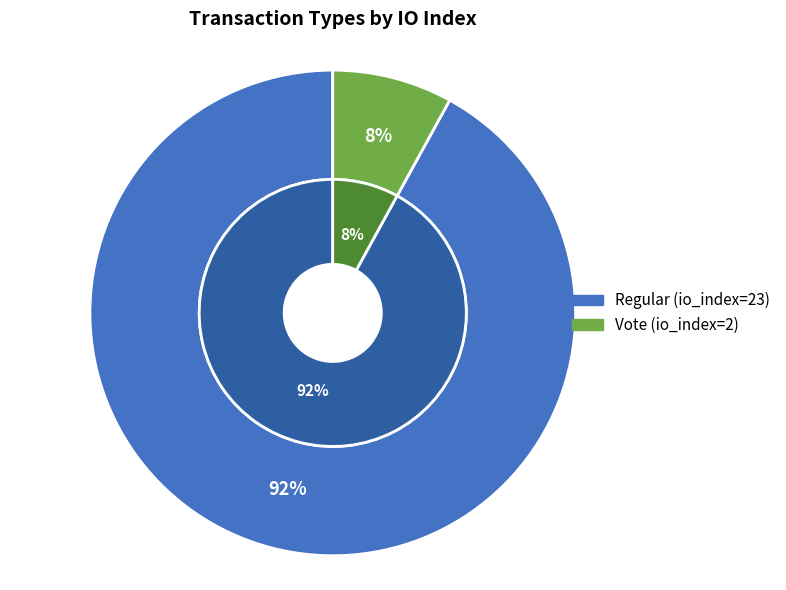

What percentage is the Vote slice, to the nearest percent?

8%